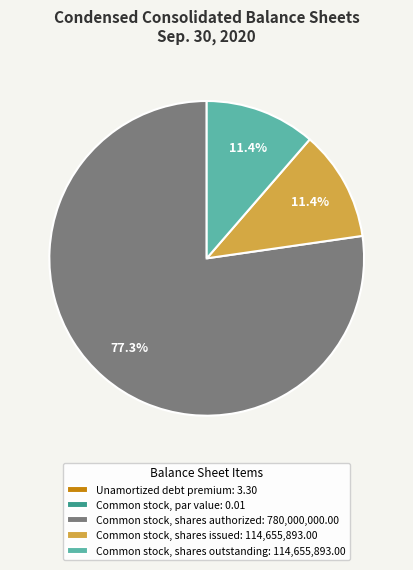

What portion of the pie excludes Common stock, shares issued: 114,655,893.00?

88.6%